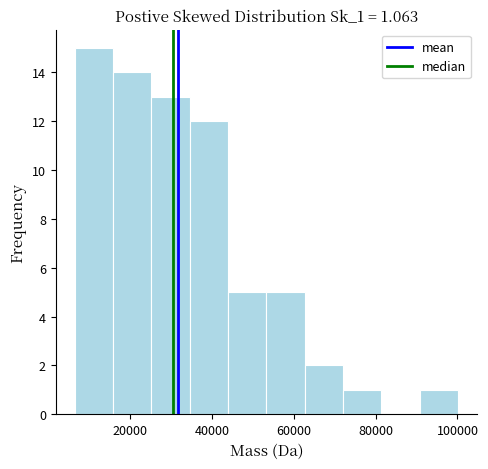

Reading left to right, transcribe this chart: for each bar, give the range it covers on the x-axis and its height. Neither the bar edges nor the heights are printed on the chart, so give them approximately, as read against the axes.

6000 to 16000: 15
16000 to 26000: 14
26000 to 34000: 13
34000 to 44000: 12
44000 to 54000: 5
54000 to 62000: 5
62000 to 72000: 2
72000 to 82000: 1
82000 to 90000: 0
90000 to 100000: 1